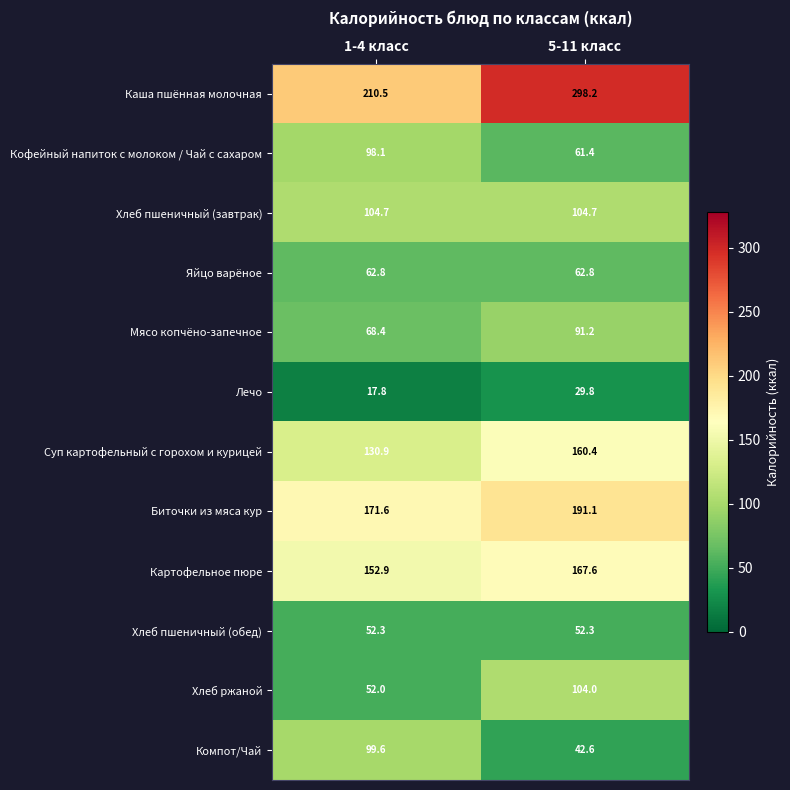

Reading left to right, what are all the values shown in this chart?

Каша пшённая молочная: 1-4 класс=210.5	5-11 класс=298.2
Кофейный напиток с молоком / Чай с сахаром: 1-4 класс=98.1	5-11 класс=61.4
Хлеб пшеничный (завтрак): 1-4 класс=104.7	5-11 класс=104.7
Яйцо варёное: 1-4 класс=62.8	5-11 класс=62.8
Мясо копчёно-запечное: 1-4 класс=68.4	5-11 класс=91.2
Лечо: 1-4 класс=17.8	5-11 класс=29.8
Суп картофельный с горохом и курицей: 1-4 класс=130.9	5-11 класс=160.4
Биточки из мяса кур: 1-4 класс=171.6	5-11 класс=191.1
Картофельное пюре: 1-4 класс=152.9	5-11 класс=167.6
Хлеб пшеничный (обед): 1-4 класс=52.3	5-11 класс=52.3
Хлеб ржаной: 1-4 класс=52.0	5-11 класс=104.0
Компот/Чай: 1-4 класс=99.6	5-11 класс=42.6